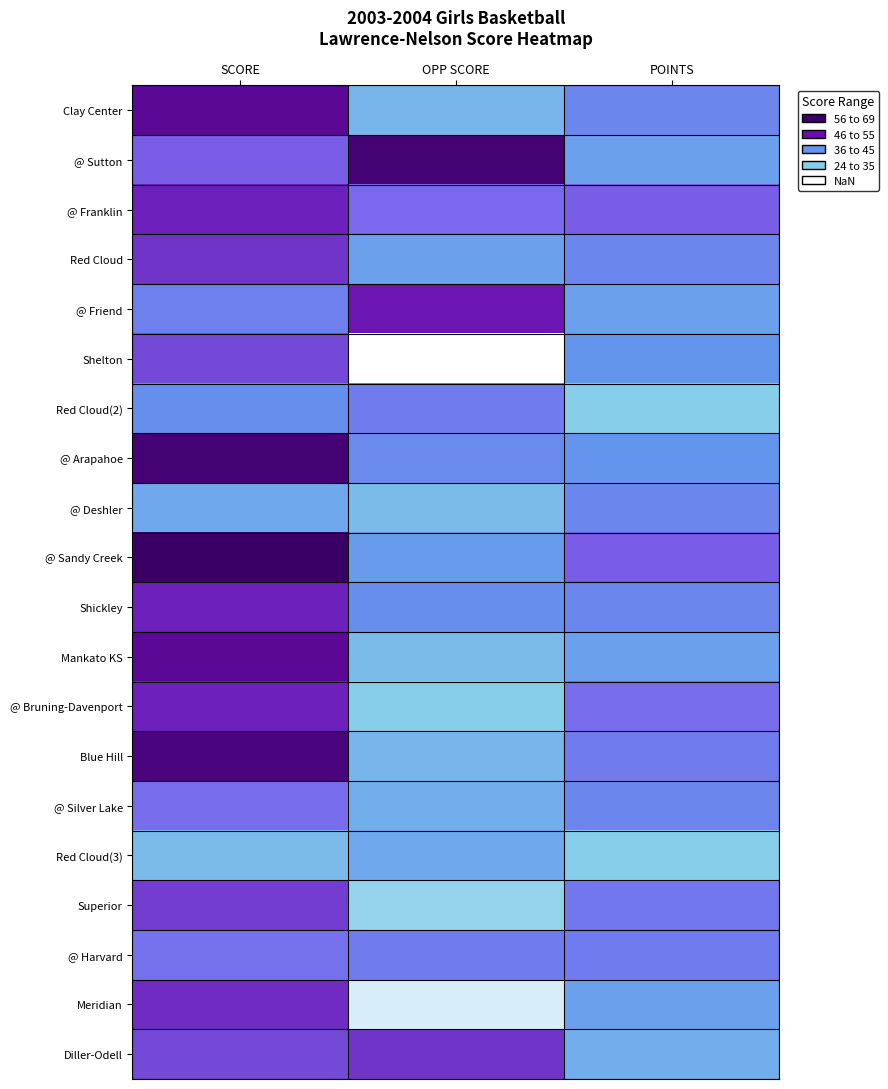

Reading left to right, list all the values displayed in this chart.

Clay Center: SCORE=63	OPP SCORE=37	POINTS=45
@ Sutton: SCORE=52	OPP SCORE=67	POINTS=40
@ Franklin: SCORE=58	OPP SCORE=51	POINTS=52
Red Cloud: SCORE=56	OPP SCORE=40	POINTS=45
@ Friend: SCORE=46	OPP SCORE=59	POINTS=40
Shelton: SCORE=54	OPP SCORE=24	POINTS=42
Red Cloud(2): SCORE=43	OPP SCORE=47	POINTS=33
@ Arapahoe: SCORE=67	OPP SCORE=44	POINTS=42
@ Deshler: SCORE=39	OPP SCORE=36	POINTS=45
@ Sandy Creek: SCORE=69	OPP SCORE=41	POINTS=52
Shickley: SCORE=58	OPP SCORE=43	POINTS=45
Mankato KS: SCORE=63	OPP SCORE=36	POINTS=40
@ Bruning-Davenport: SCORE=58	OPP SCORE=33	POINTS=50
Blue Hill: SCORE=66	OPP SCORE=37	POINTS=47
@ Silver Lake: SCORE=50	OPP SCORE=38	POINTS=45
Red Cloud(3): SCORE=36	OPP SCORE=39	POINTS=33
Superior: SCORE=55	OPP SCORE=32	POINTS=48
@ Harvard: SCORE=49	OPP SCORE=47	POINTS=47
Meridian: SCORE=57	OPP SCORE=27	POINTS=40
Diller-Odell: SCORE=54	OPP SCORE=56	POINTS=38